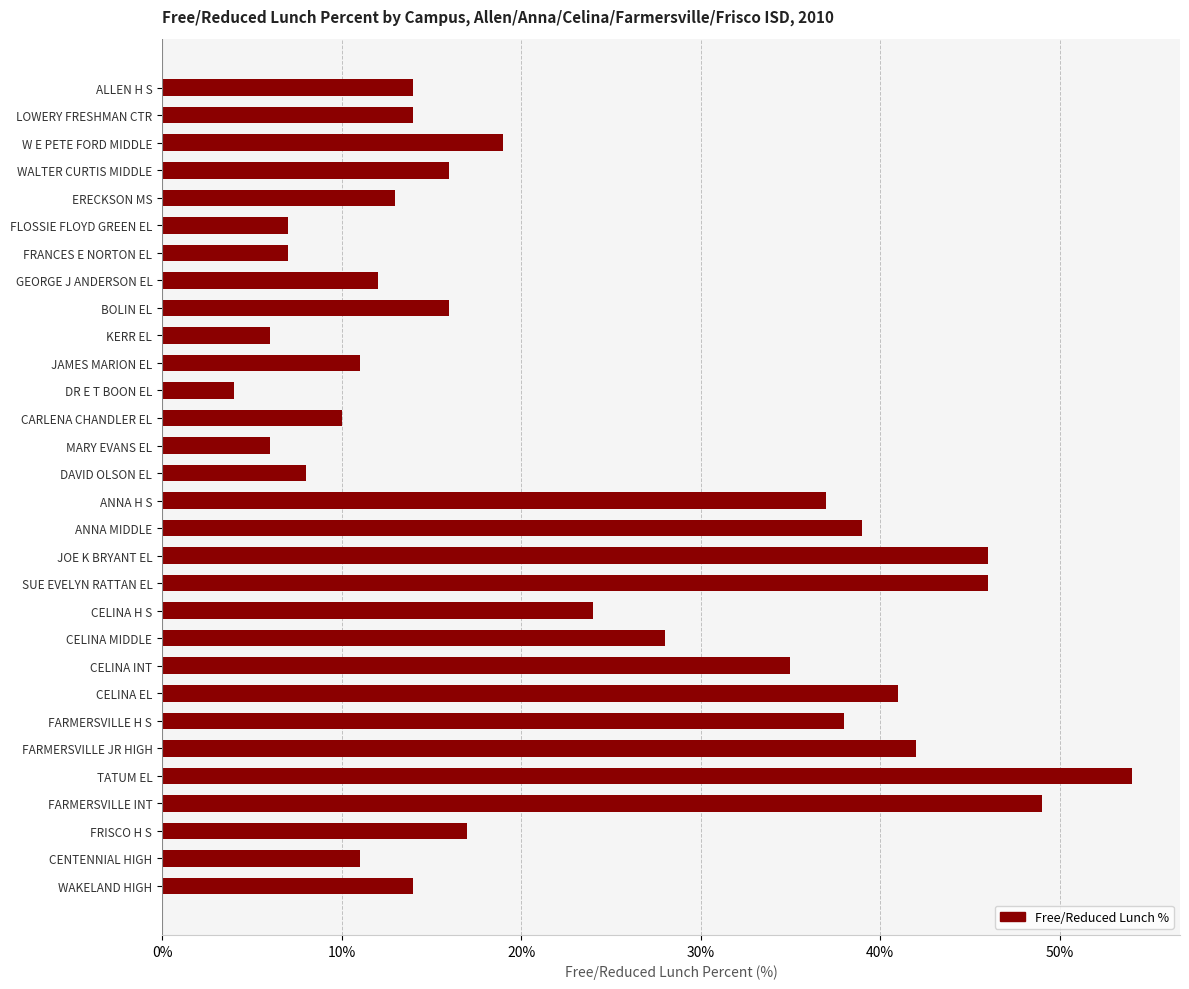

At which label is the value closest to 29?

CELINA MIDDLE